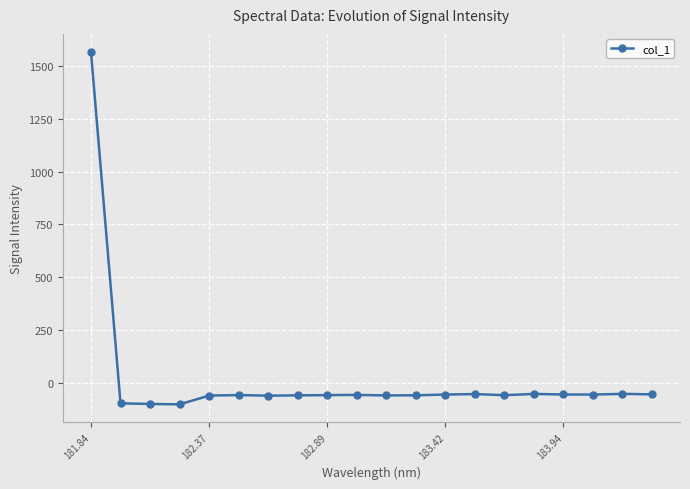

What is the value of the 18th point from the left?

-55.4